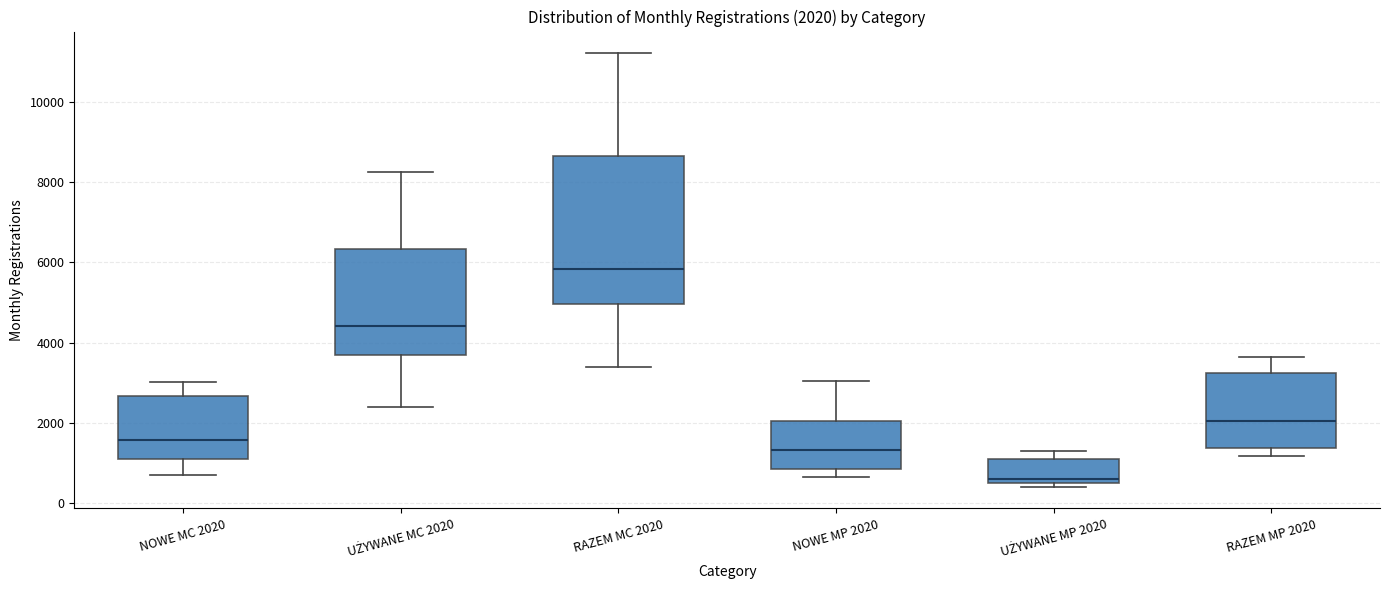

Which box is the tallest, from its lower edge to its upper edge?

RAZEM MC 2020